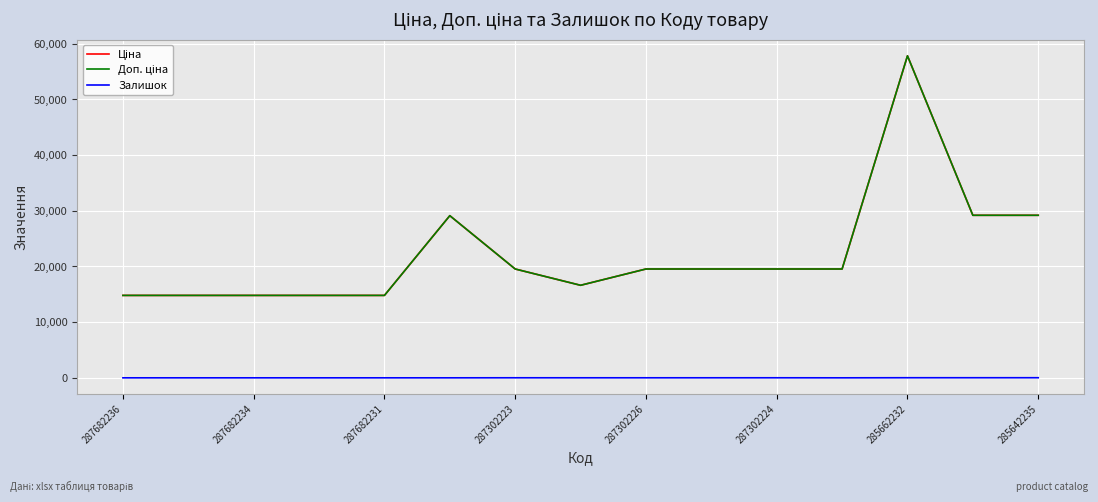

Does the chart display data point markers on the line(s)?

No